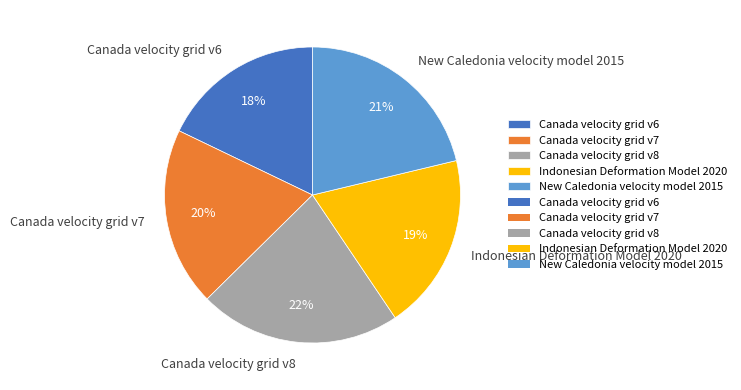

Is the sum of Canada velocity grid v6 and Canada velocity grid v7 greater than half?

No